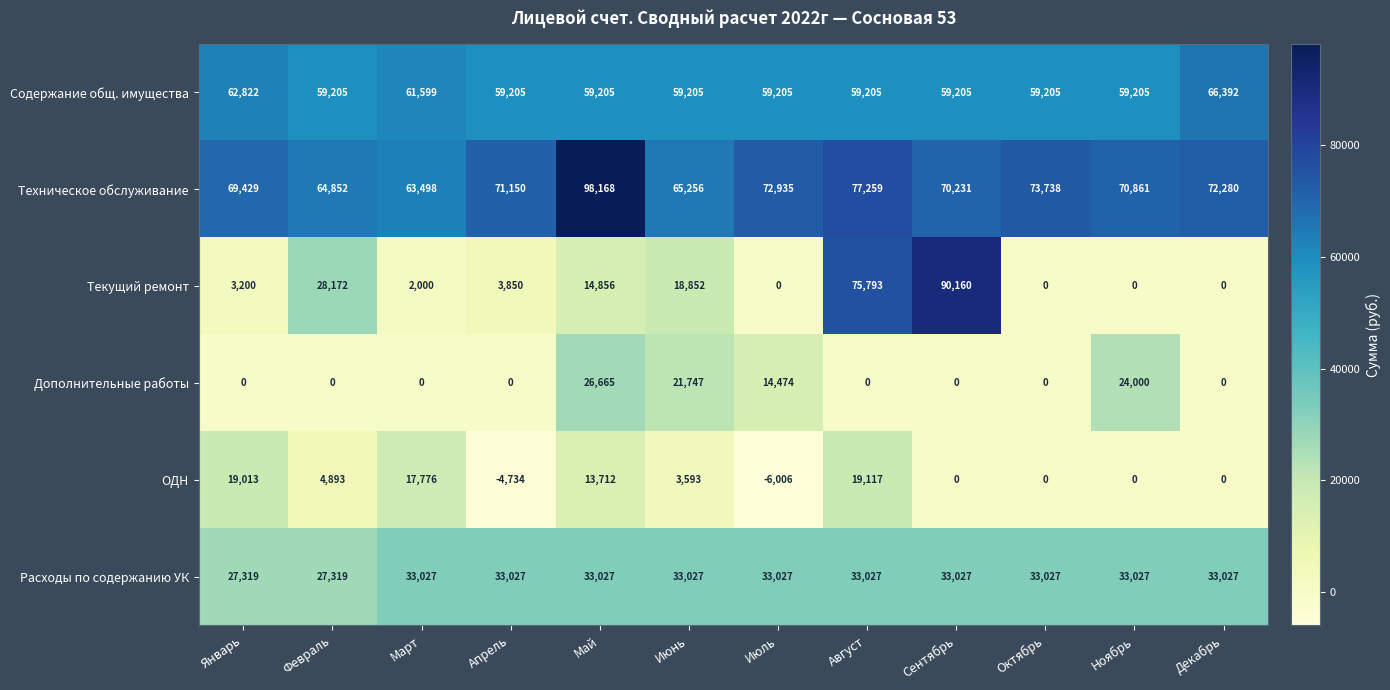

At which label does ОДН first exceed 3593?

Январь